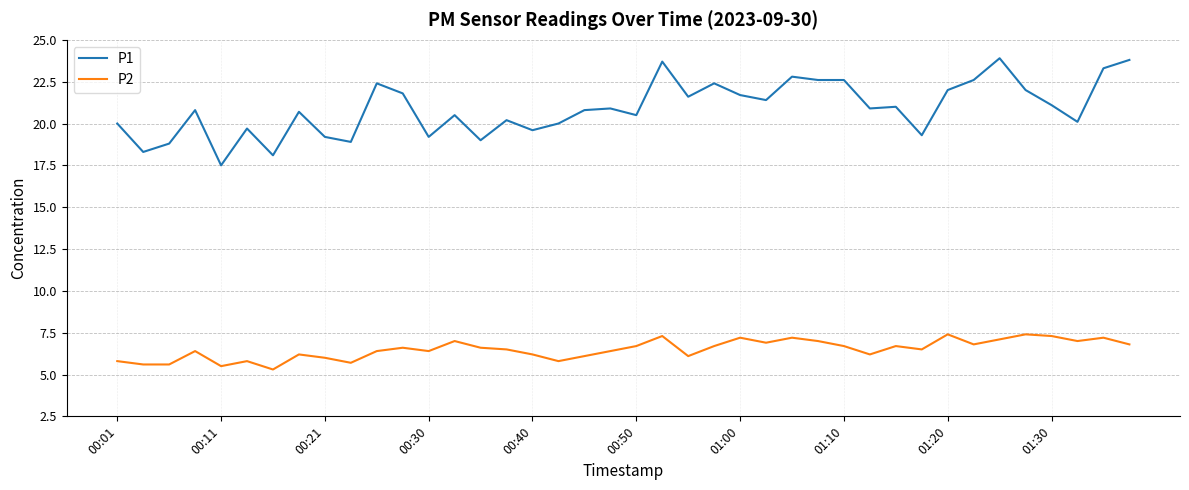

What is the lowest value of the P2 series?

5.3